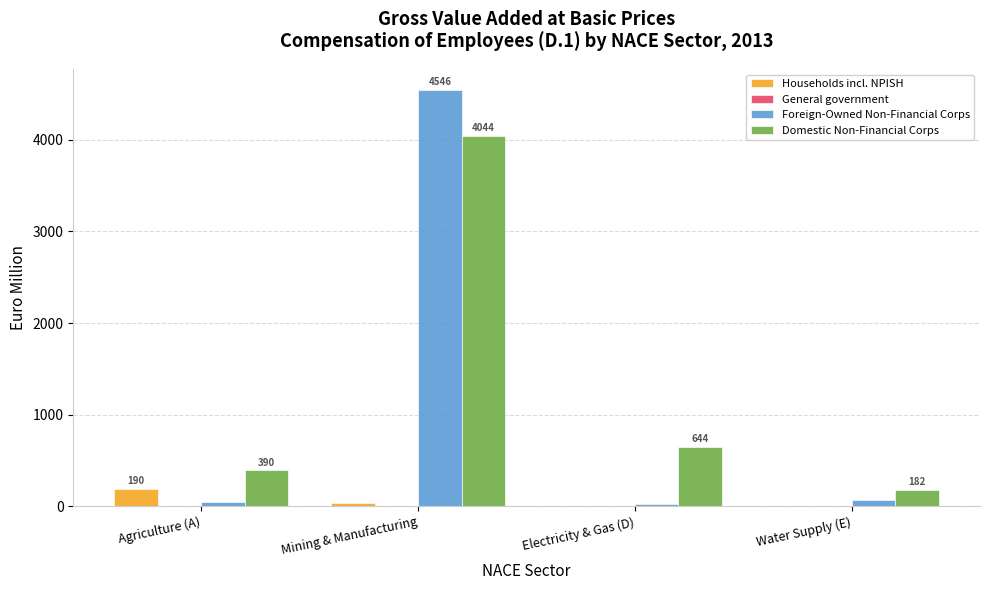

True or false: Households incl. NPISH has a value of 34.2 at Mining & Manufacturing.

True